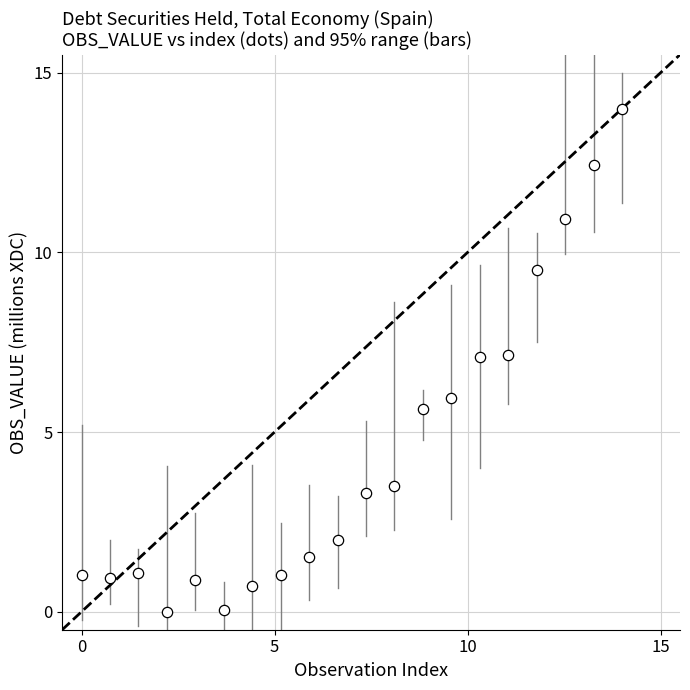

What is the range of Y values (max minus min)?

14.0